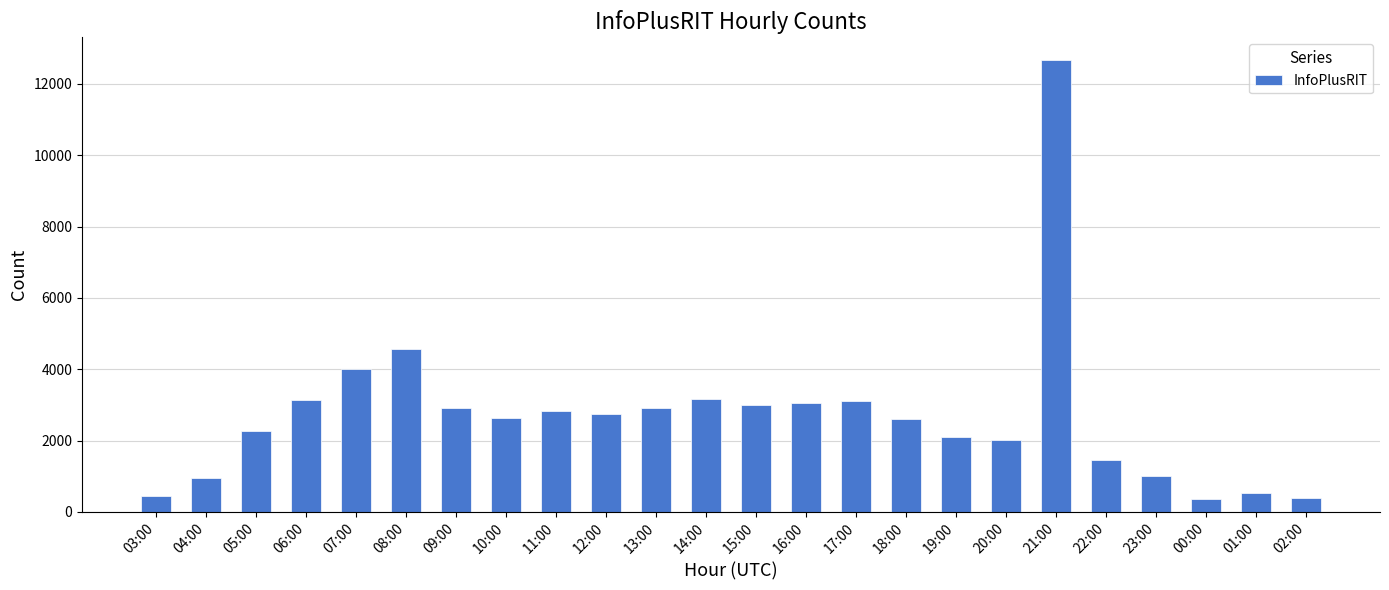

What is the ratio of the value at 10:00 to the value at 19:00?

1.3